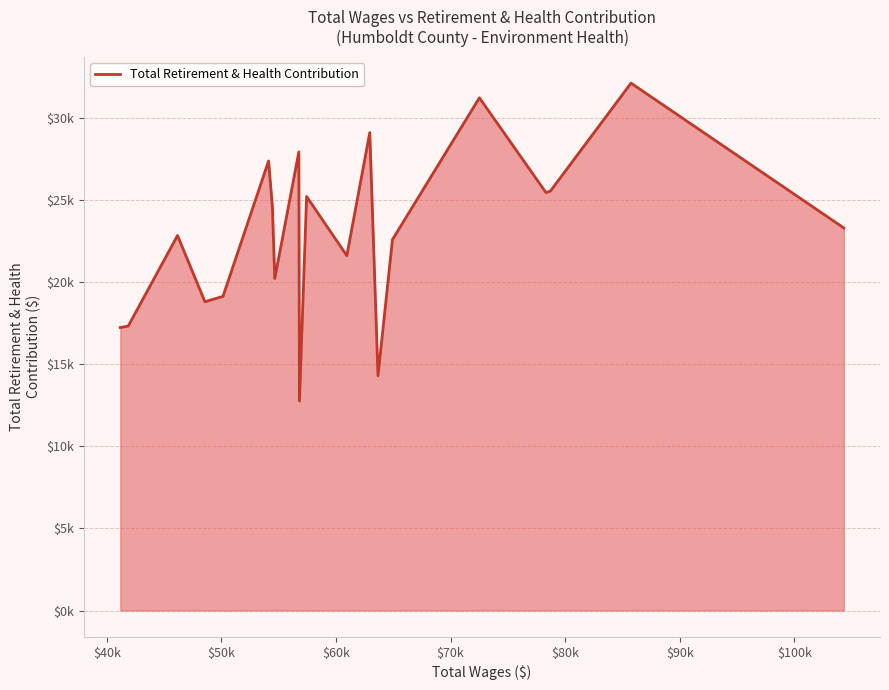

Does the chart display data point markers on the line(s)?

No